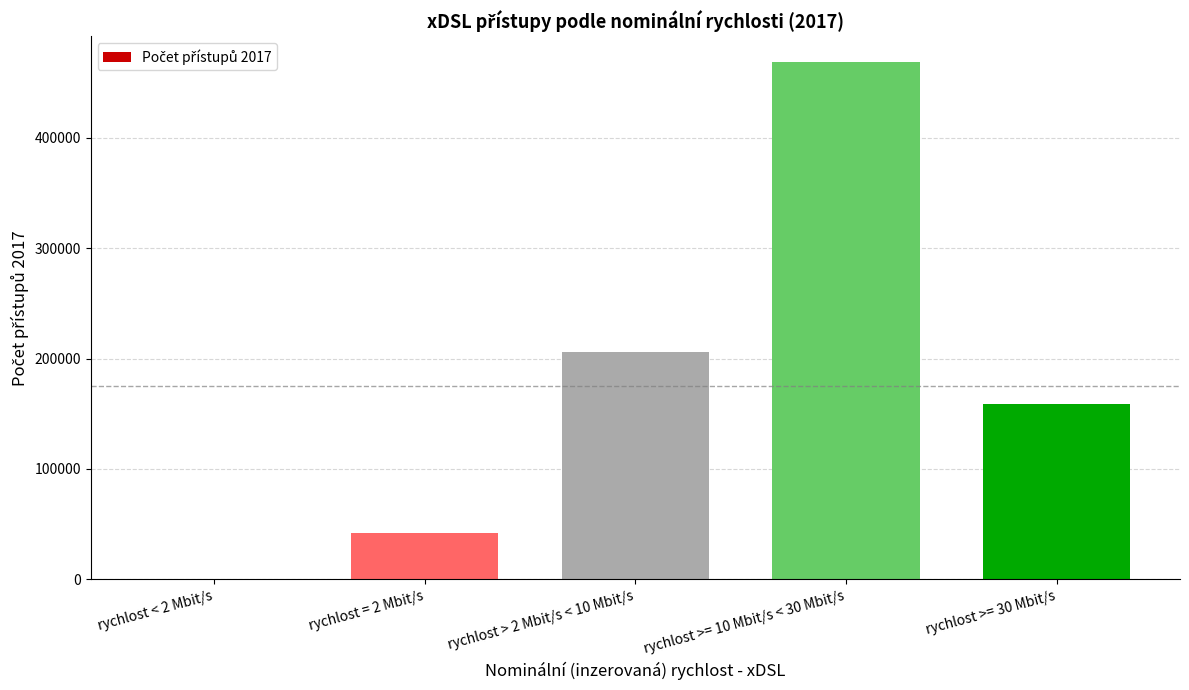

What is the change in value from rychlost < 2 Mbit/s to rychlost = 2 Mbit/s?

+42017